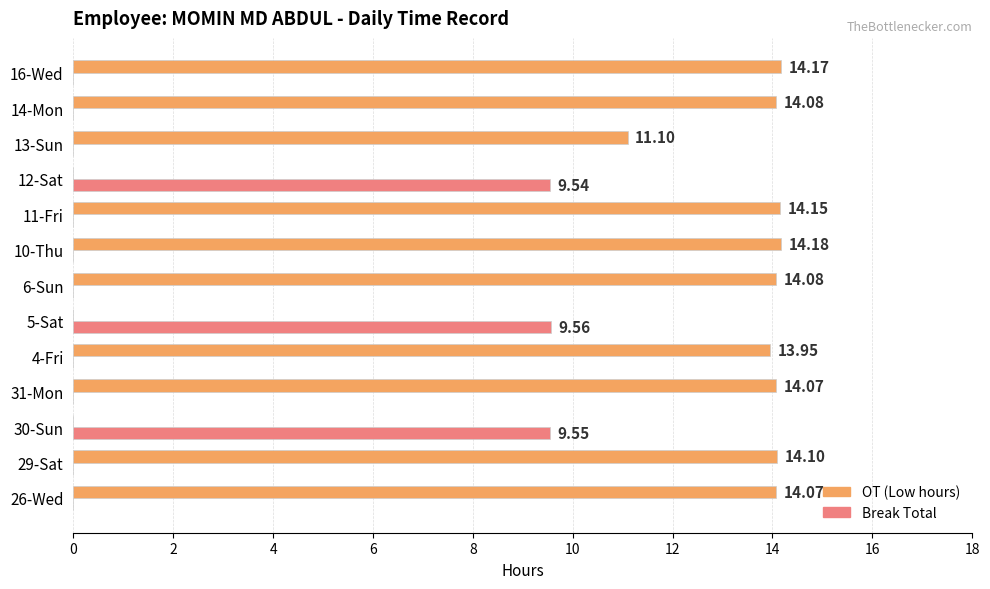

Between 10-Thu and 14-Mon, which series saw the biggest shift?

OT (Low hours)